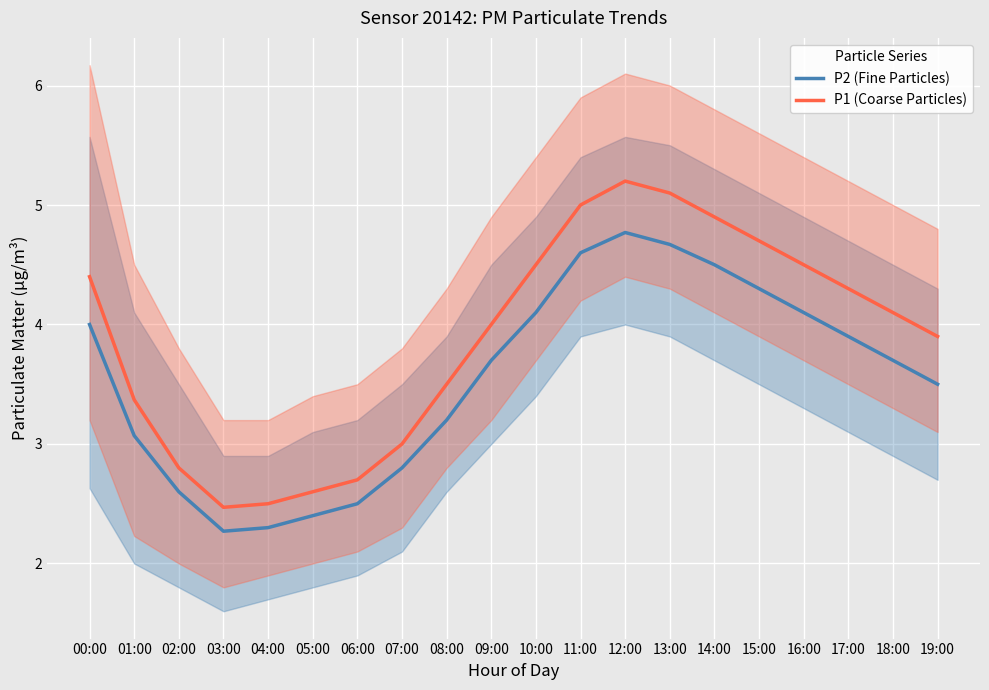

What is the value of the P1 (Coarse Particles) point at the 3rd from the left?

2.8